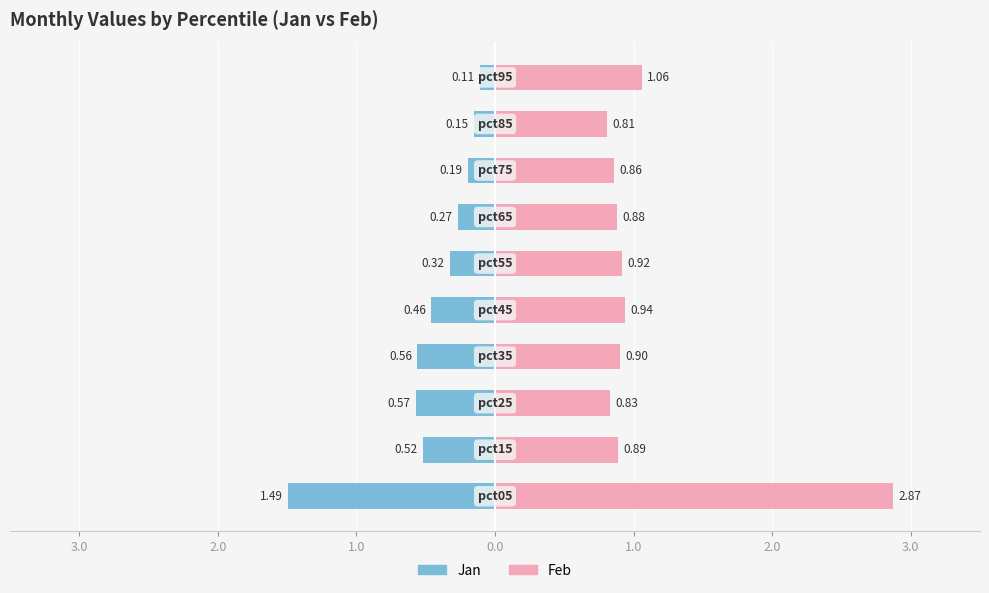

What is the difference between the second highest and minimum values in the Feb series?

0.3